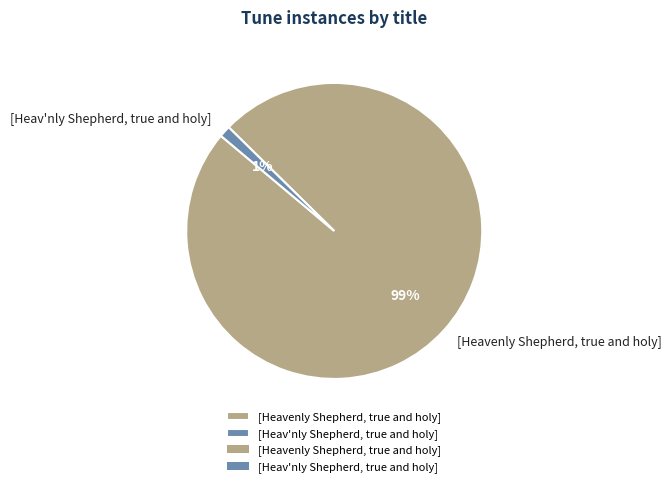

How many segments does this pie chart have?

2